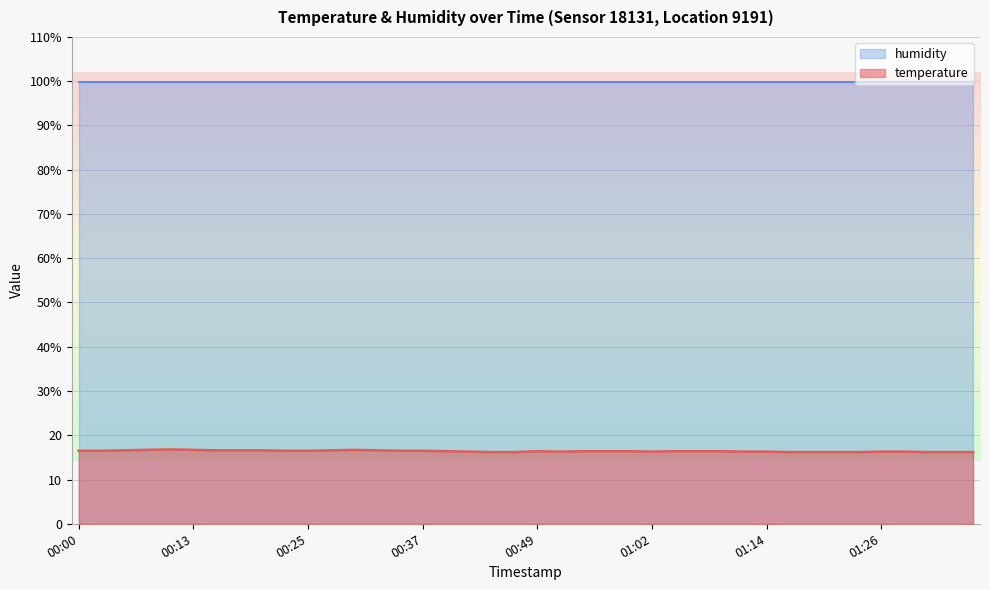

How many values are between 16 and 17?

40